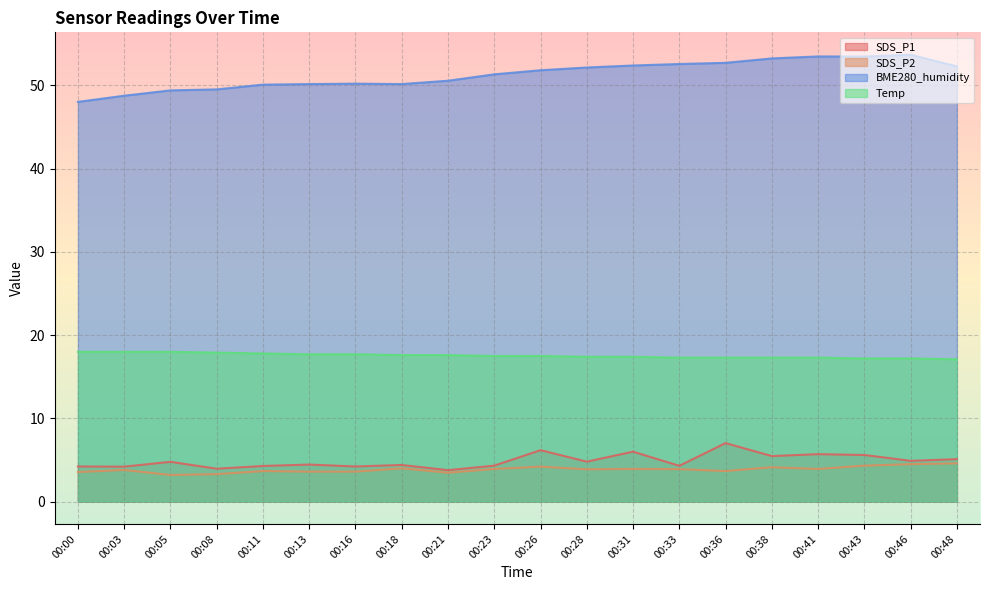

At how many categories does at least one series exceed 19?

20